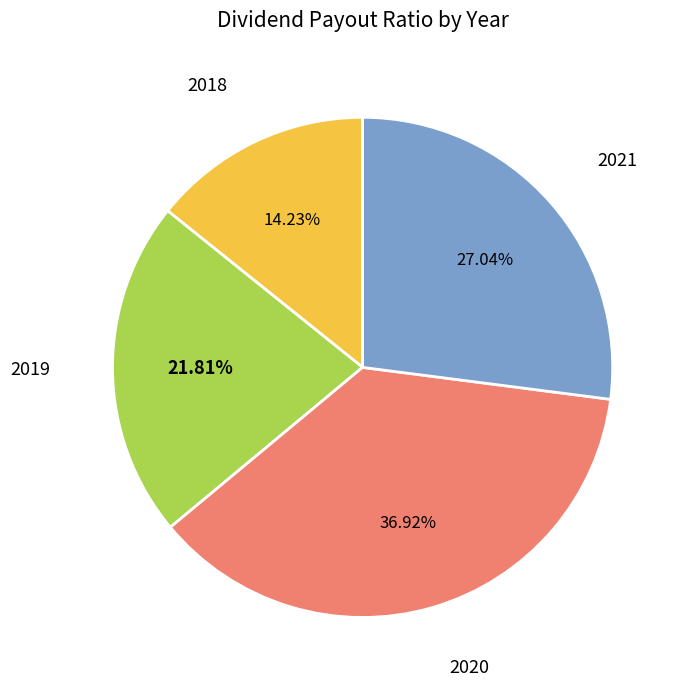

To the nearest percent, what is the average slice percentage?

25%